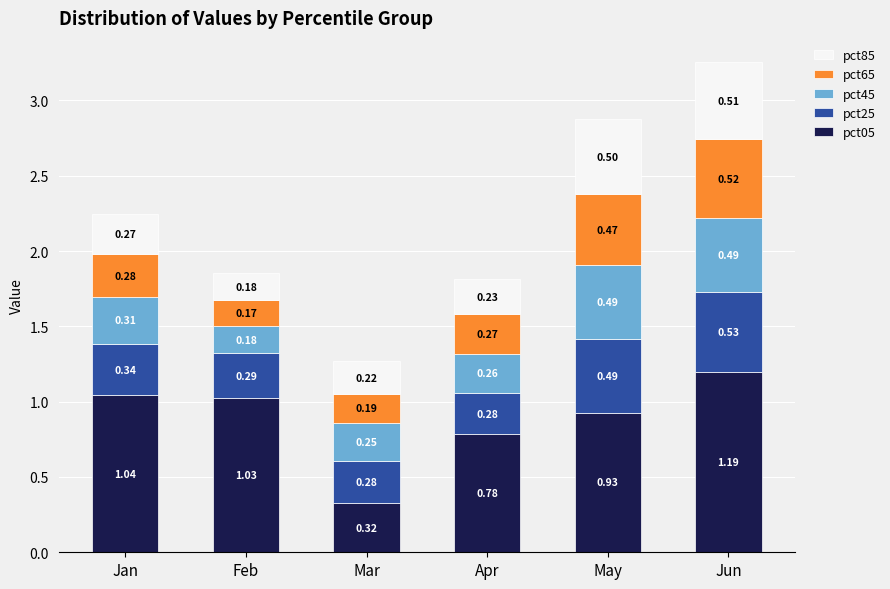

What is the sum of the pct05 values at Feb and Jun?

2.2